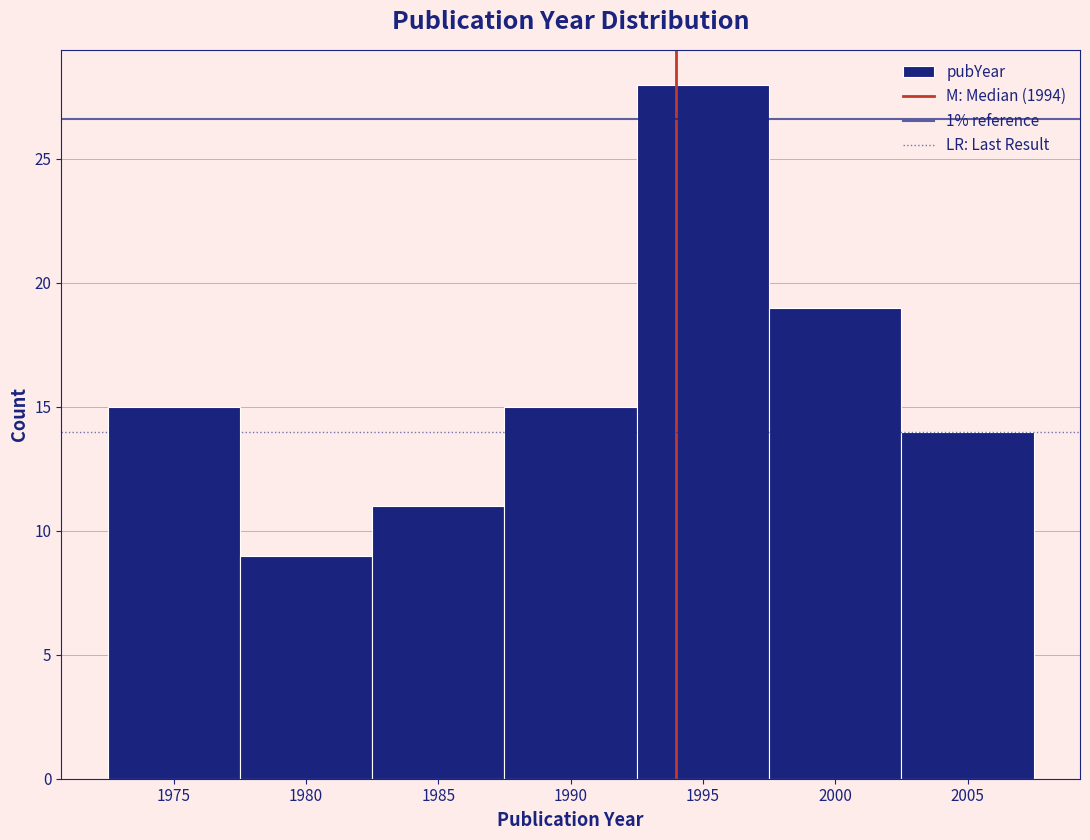

How tall is the bar that spans 1992.5 to 1997.5 on the x-axis? The values are not printed on the chart, so give them approximately, as read against the axis.

28